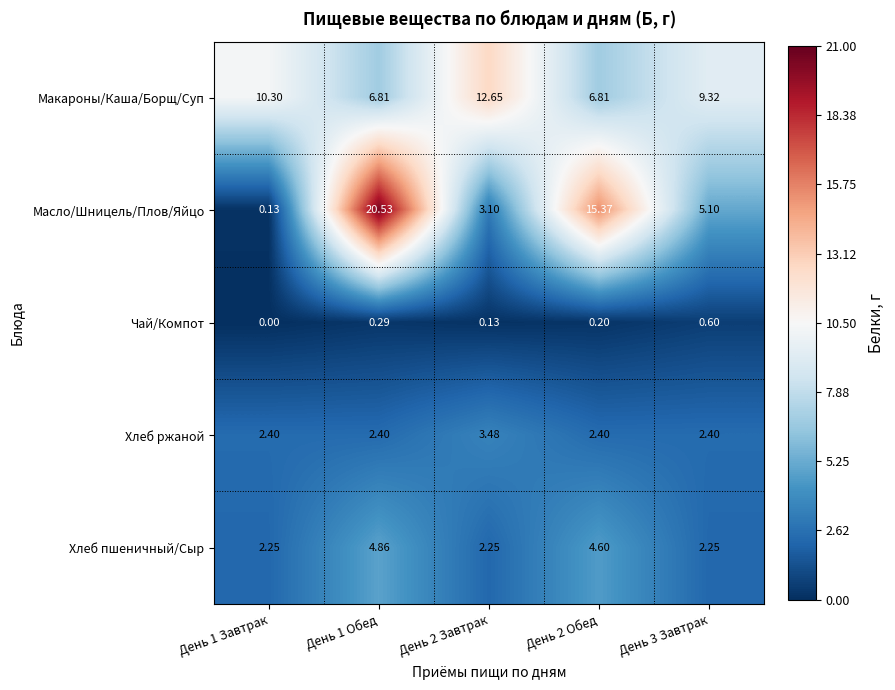

Which series has the widest spread of values?

Масло/Шницель/Плов/Яйцо